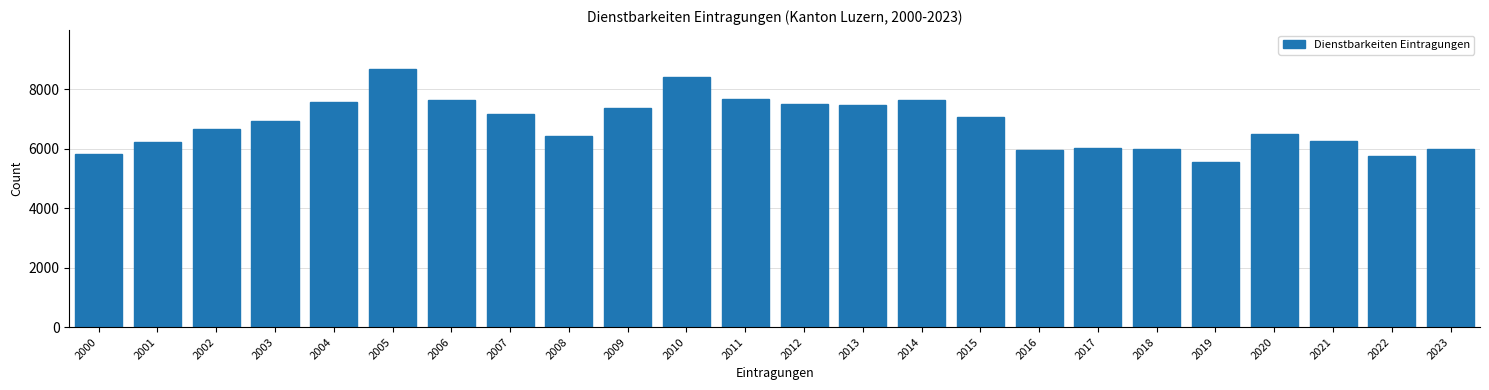

What is the value of the 18th bar from the left?

6008